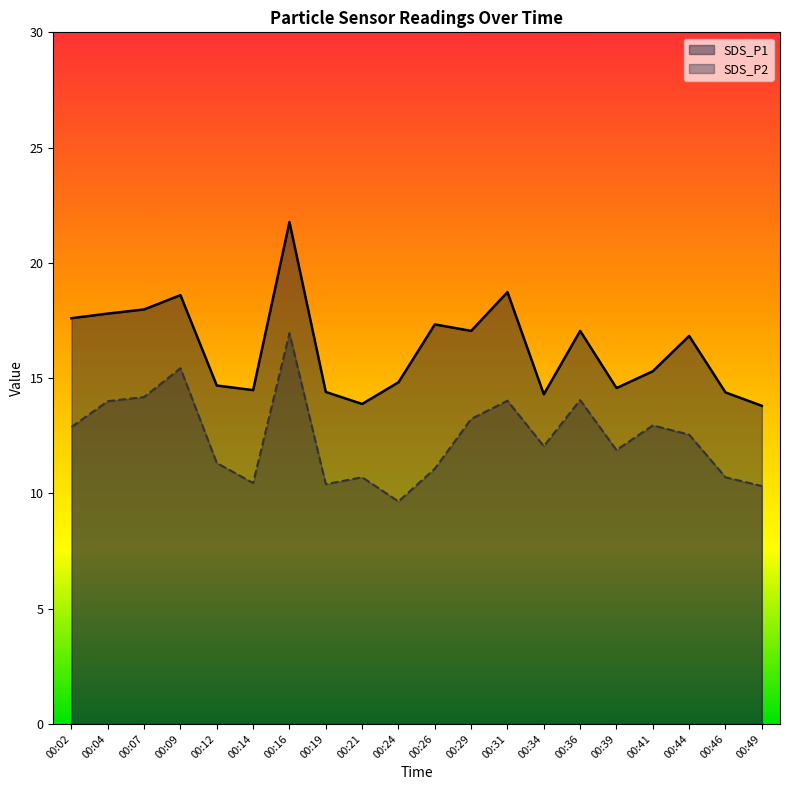

True or false: SDS_P2 and SDS_P1 cross at least once.

False